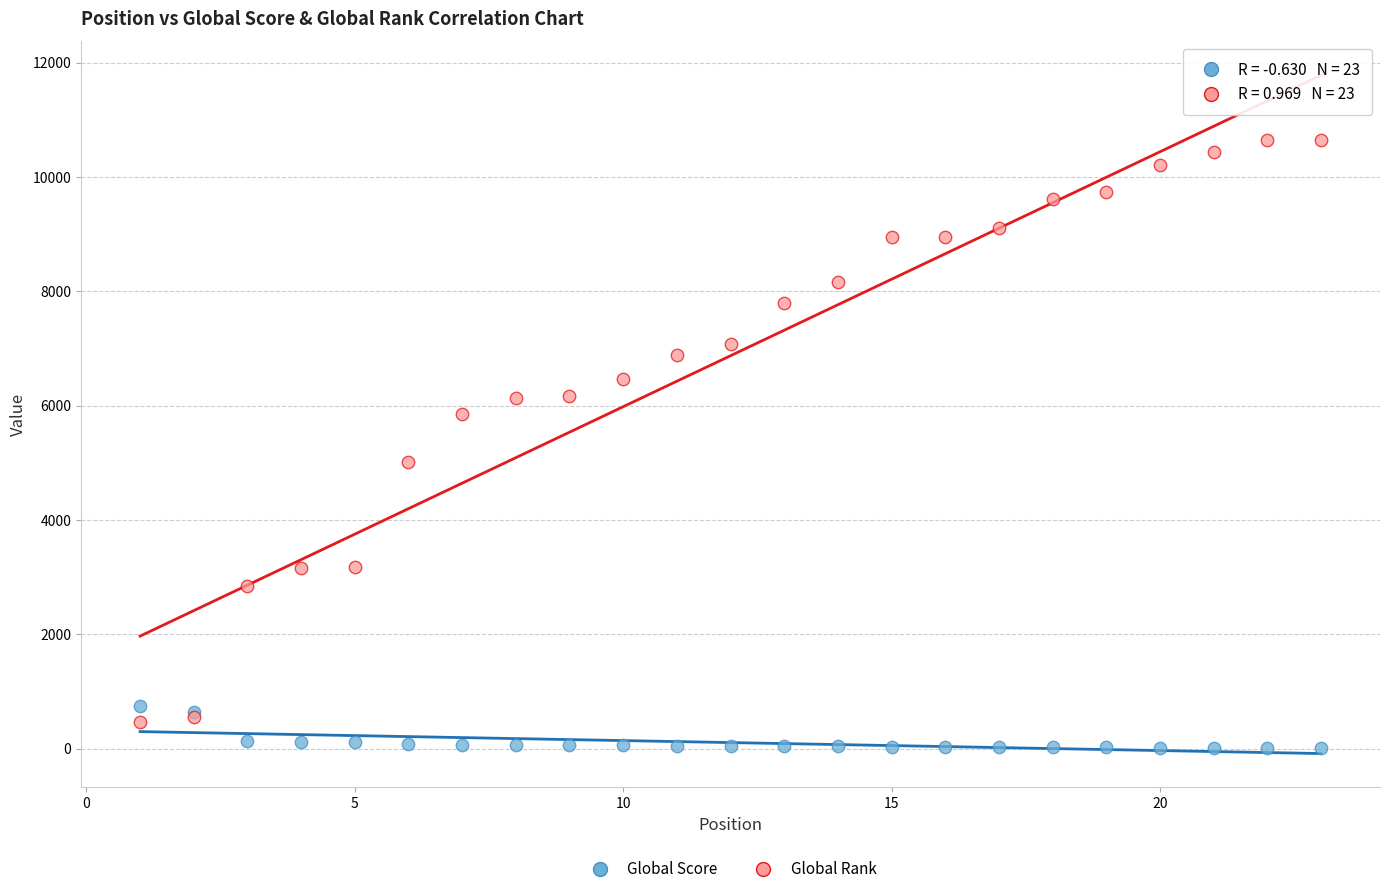

Which series contains the lowest Y value?

Global Score